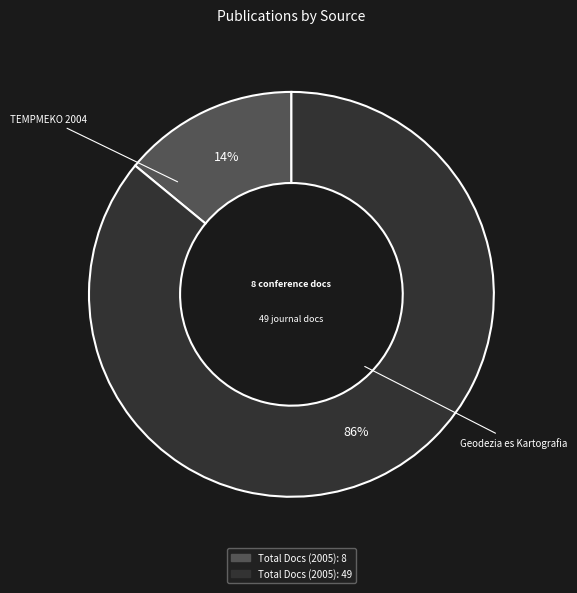

Is there a majority slice in this chart?

Yes